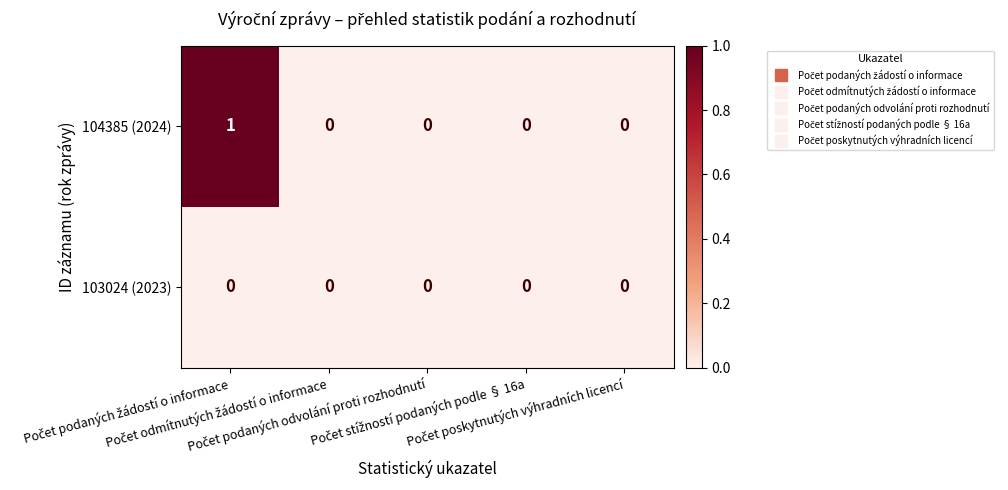

Which series has the largest range (max minus min)?

104385 (2024)